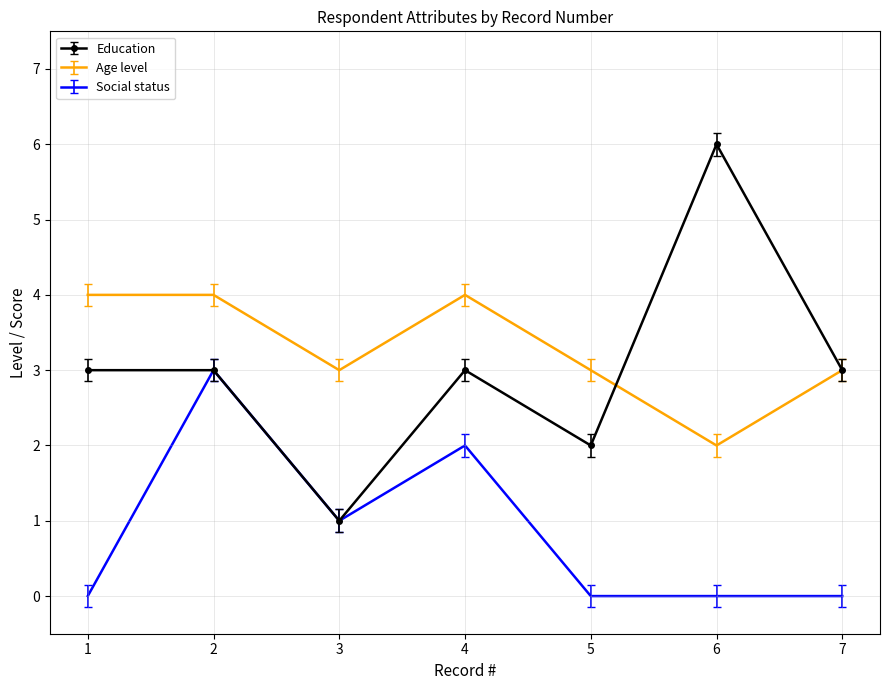

Which category has the lowest value in the Education series?

3